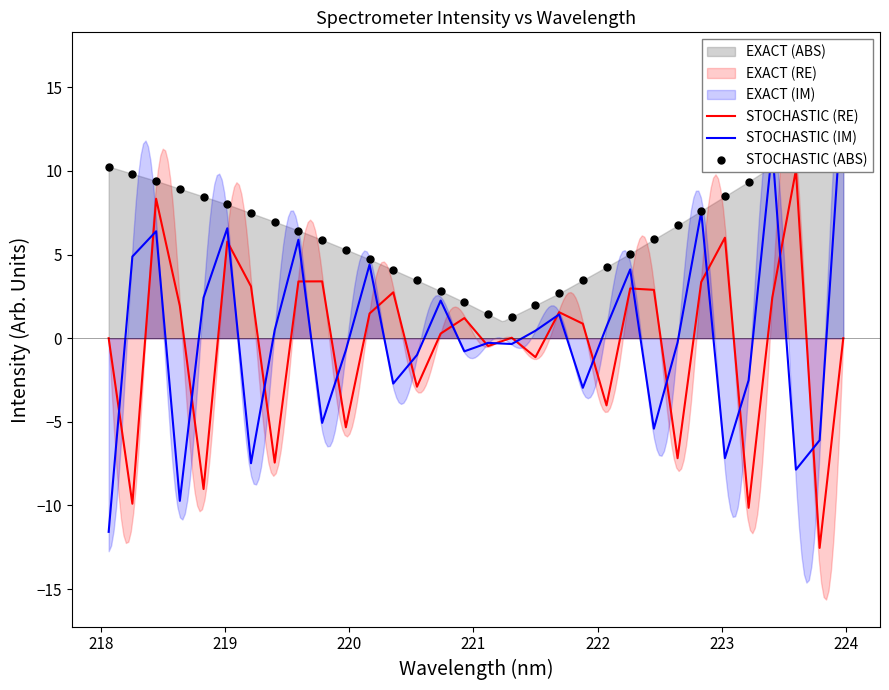

Which series reaches the minimum Y coordinate?

STOCHASTIC (RE)